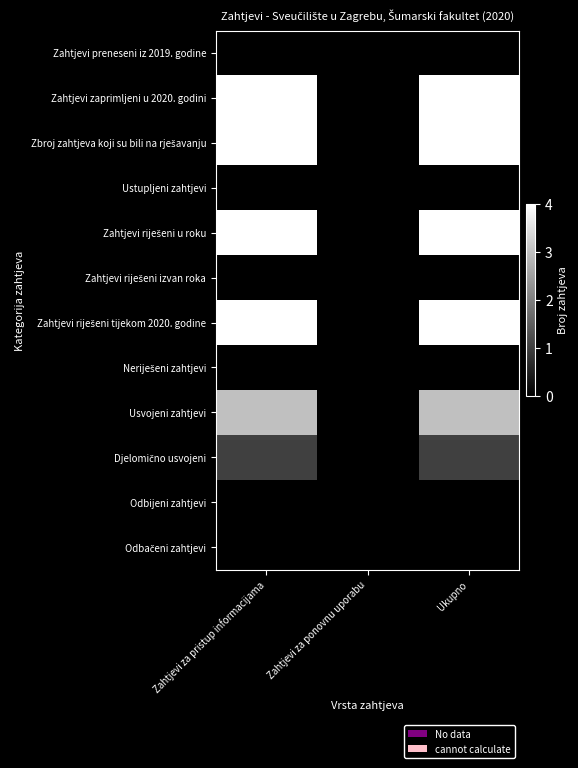

At which category does the chart reach its minimum across all series?

Zahtjevi za pristup informacijama